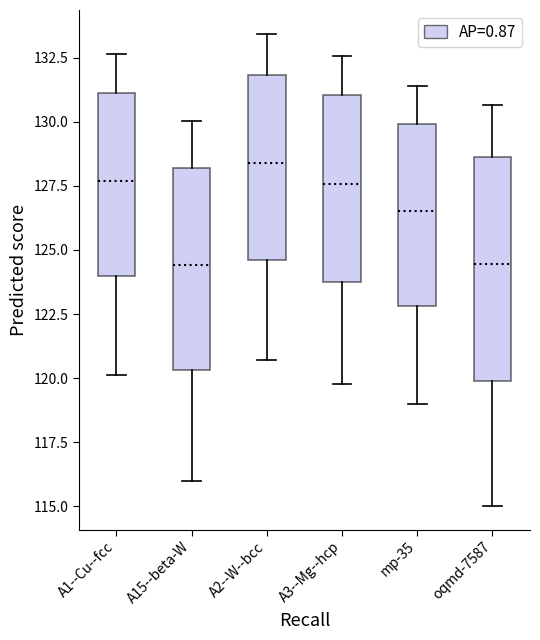

Where is the lower edge of the box for A2--W--bcc on the y-axis? The values are not printed on the chart, so give them approximately, as read against the axis.

124.5